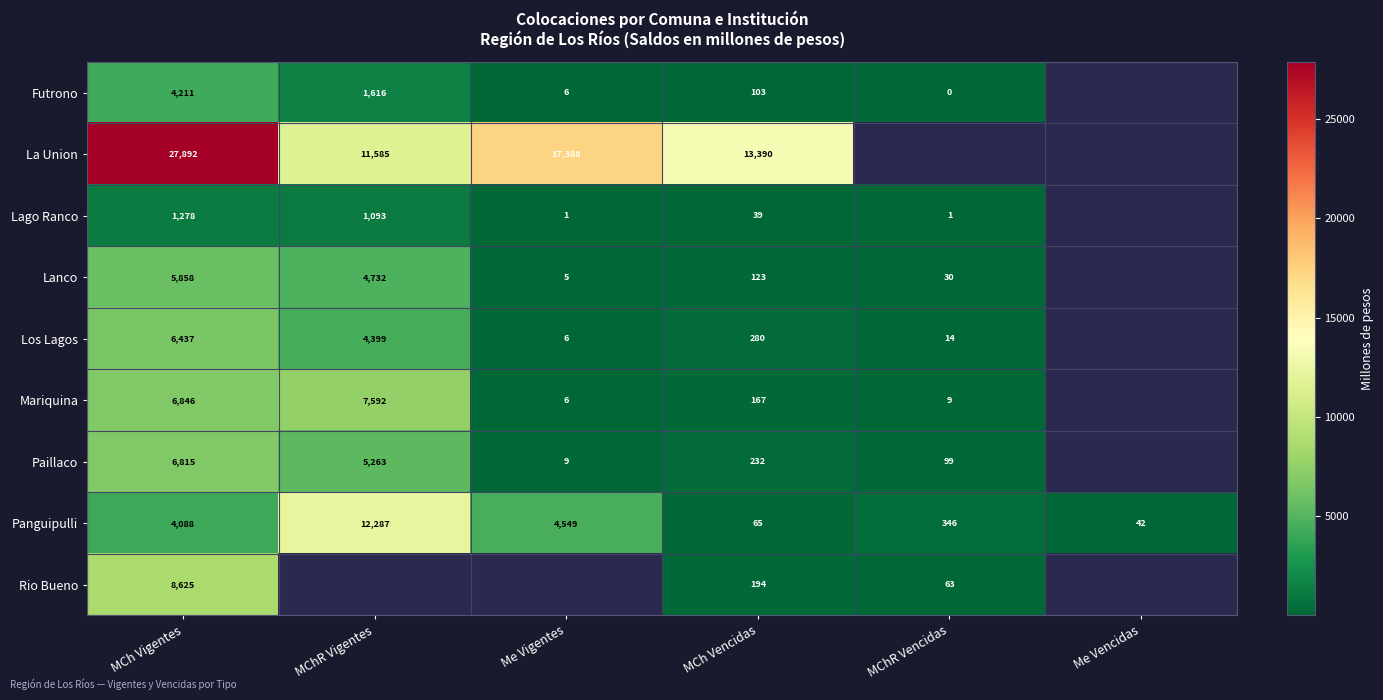

Is the value of Lanco at MChR Vencidas greater than the value of Lago Ranco at MChR Vencidas?

Yes